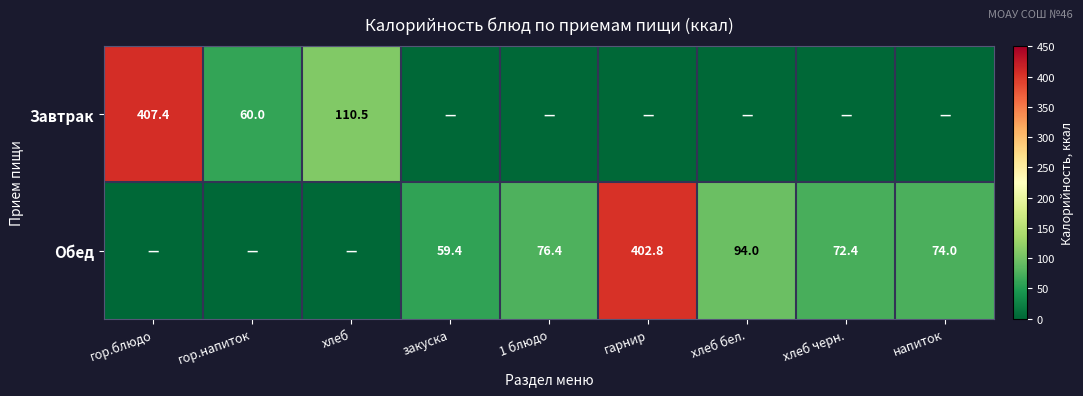

Between гарнир and гор.блюдо, which is larger?

гор.блюдо